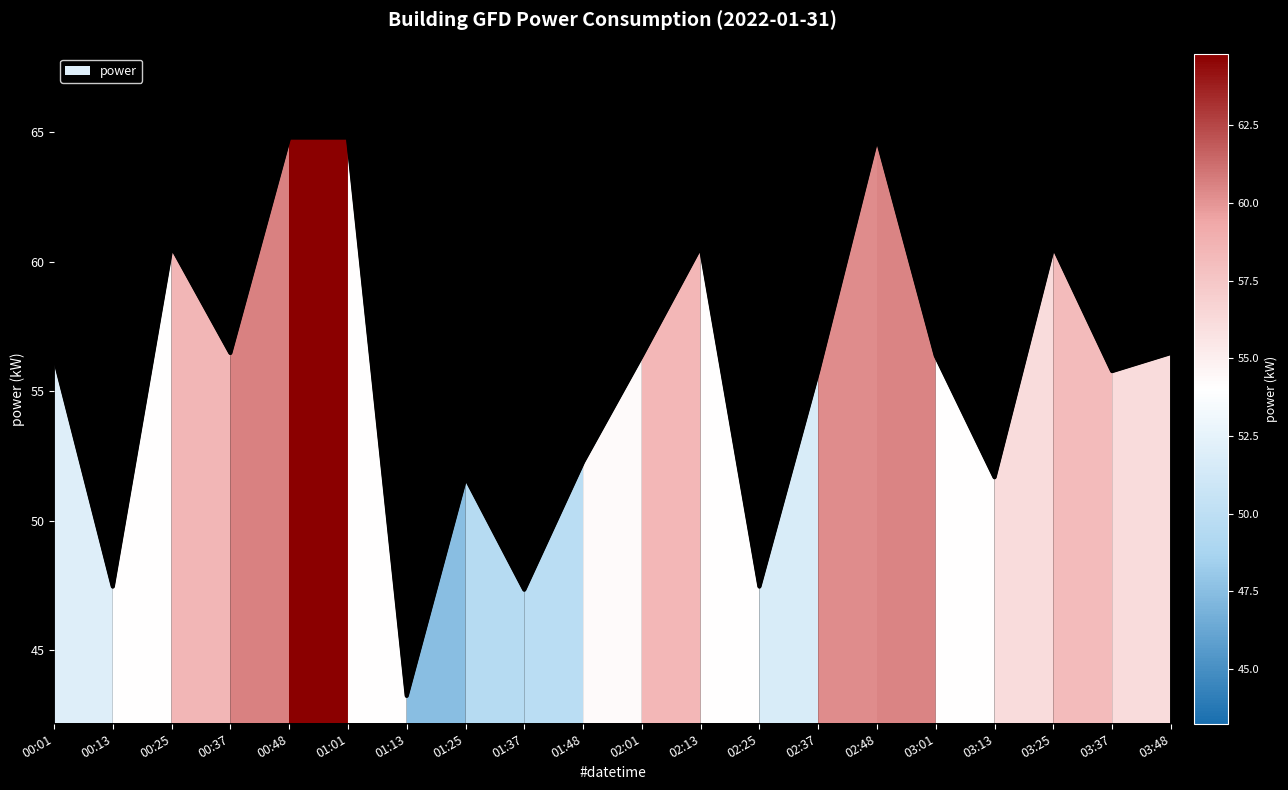

What is the minimum value shown in the chart?

43.2